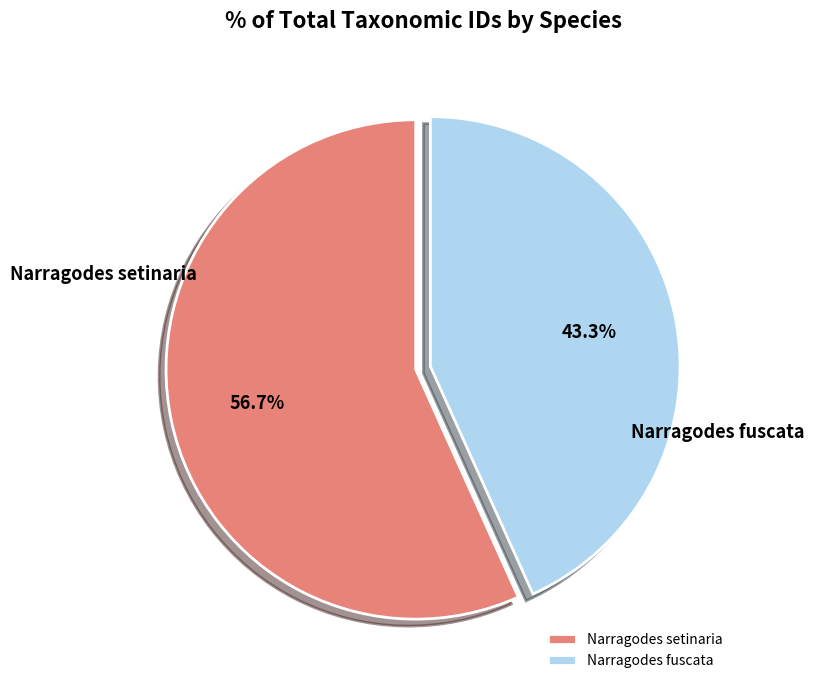

What is the ratio of the value at Narragodes setinaria to the value at Narragodes fuscata?

1.3